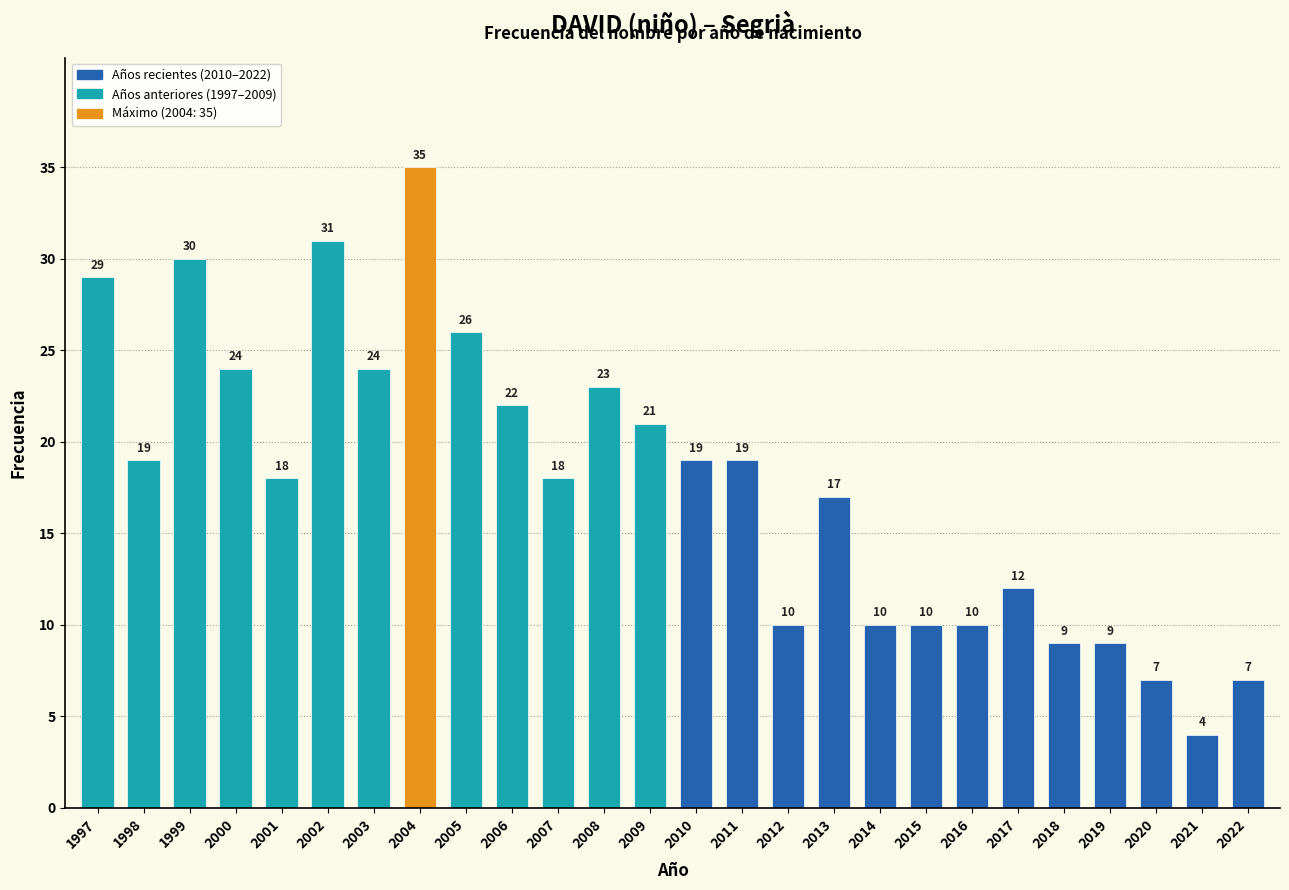

Reading left to right, extract all data points from this chart.

29	19	30	24	18	31	24	35	26	22	18	23	21	19	19	10	17	10	10	10	12	9	9	7	4	7